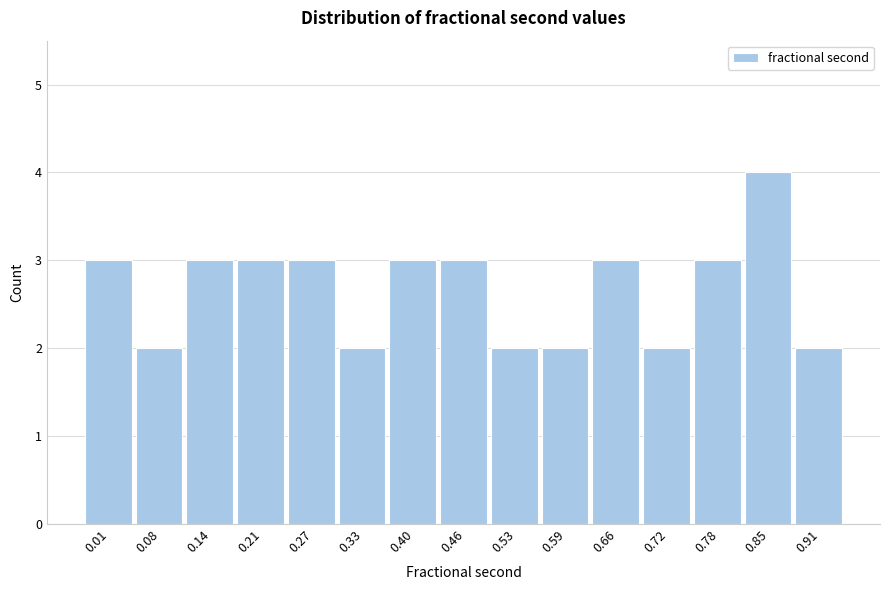

Reading right to left, list all the values displayed in this chart.

2	4	3	2	3	2	2	3	3	2	3	3	3	2	3